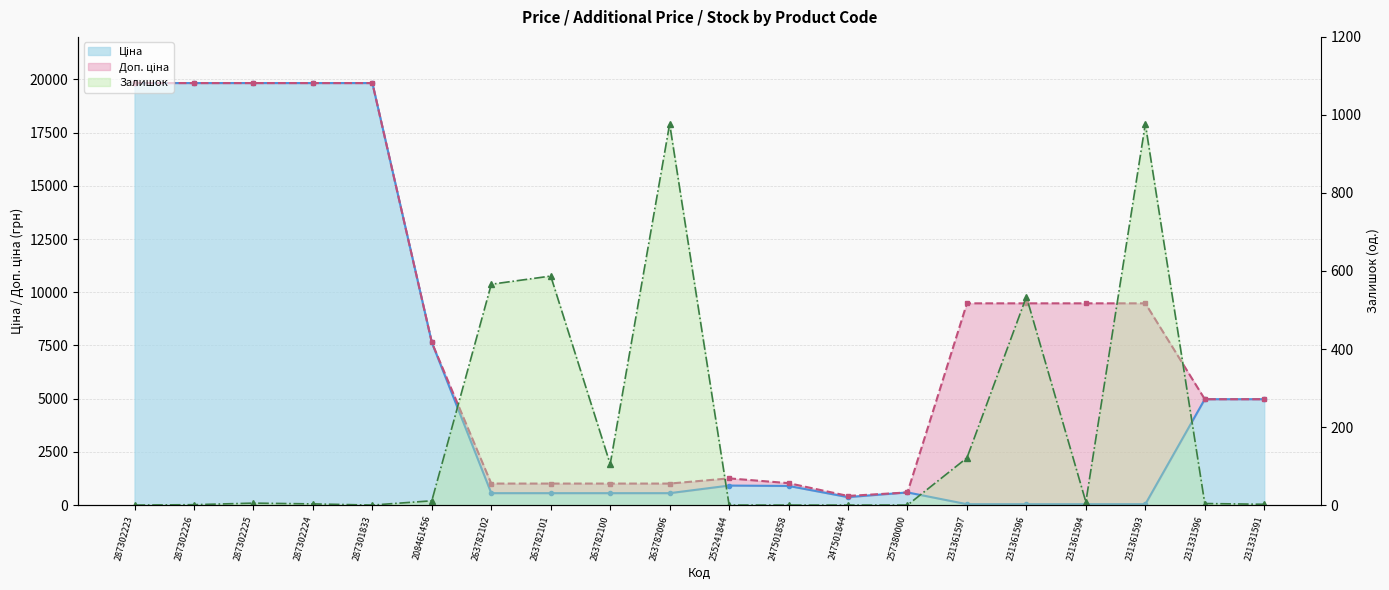

Which category has the highest value in the Доп. ціна series?

287302223